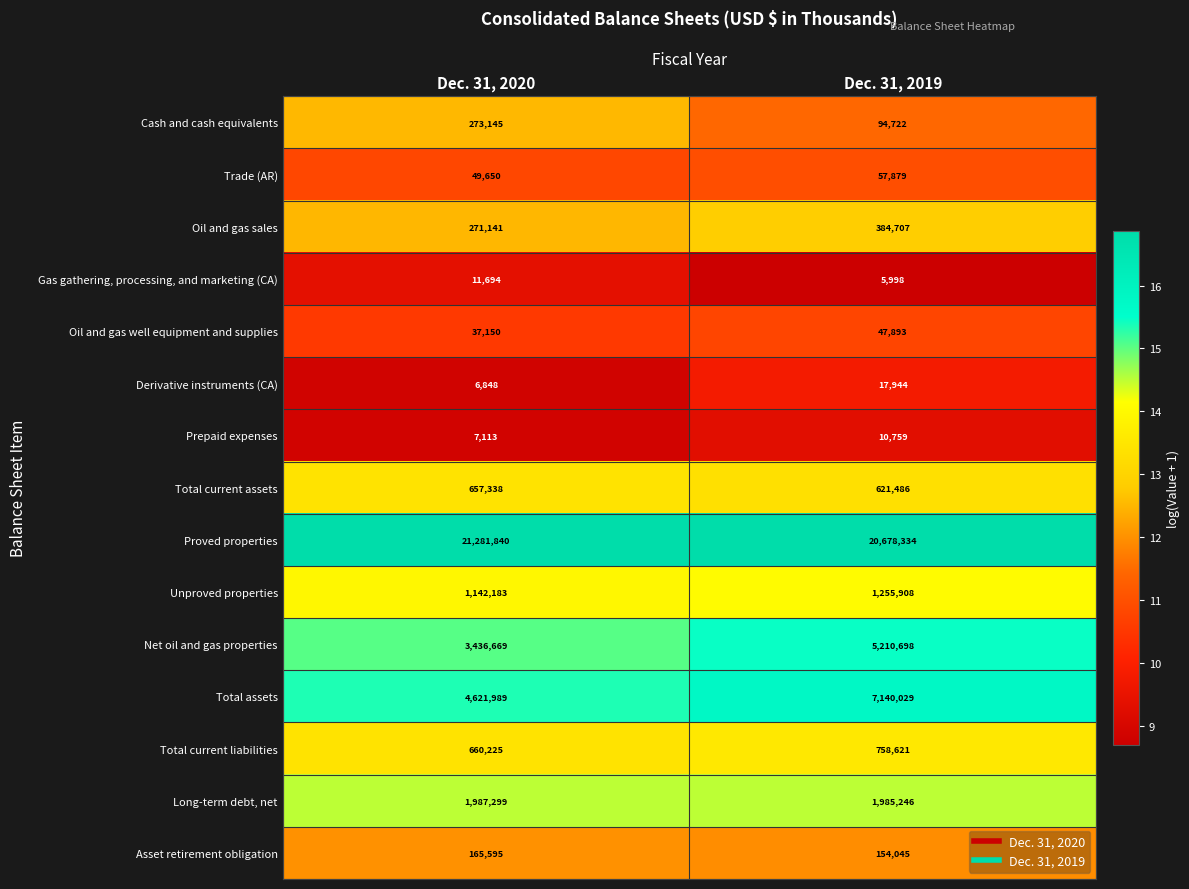

What value does the Prepaid expenses series have at Dec. 31, 2019, to the nearest 10?

10760